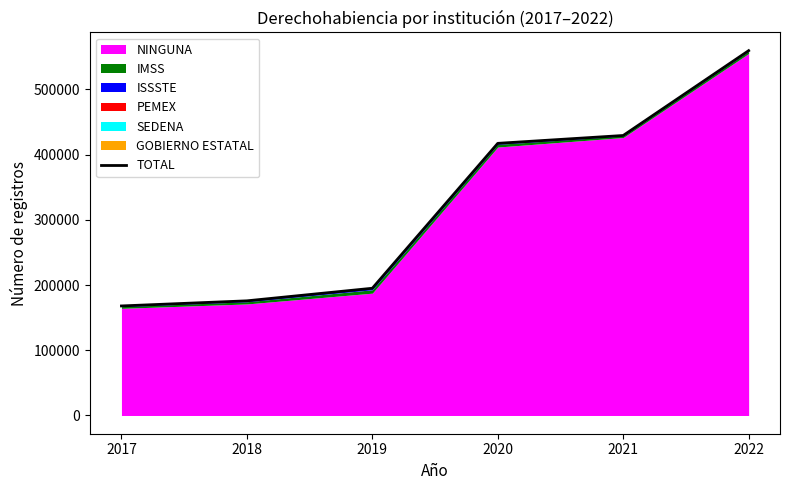

Does the chart display data point markers on the line(s)?

No